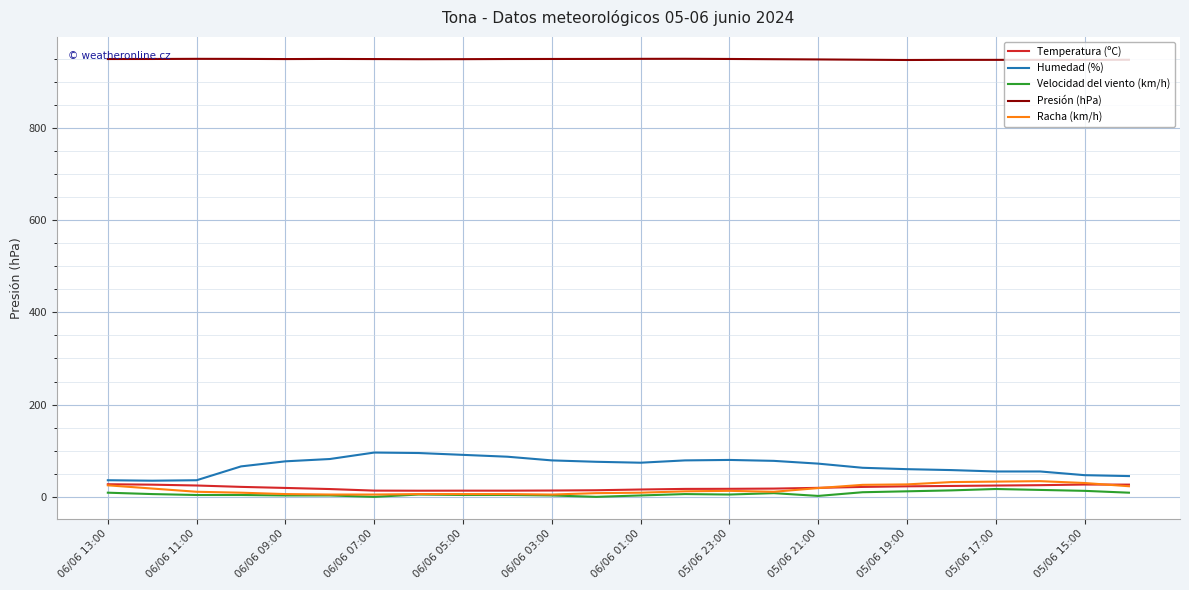

True or false: Temperatura (ºC) and Presión (hPa) cross at least once.

False